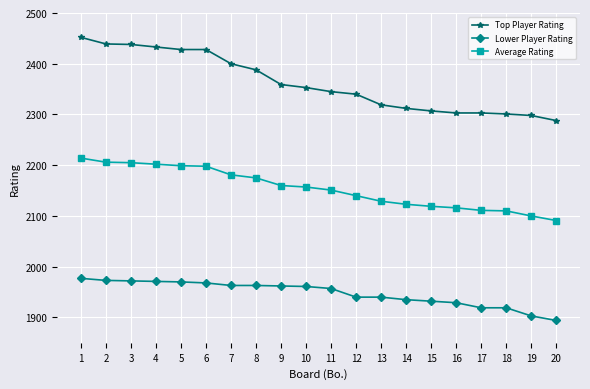

Rank the series by their maximum value, from lowest to highest.

Lower Player Rating, Average Rating, Top Player Rating